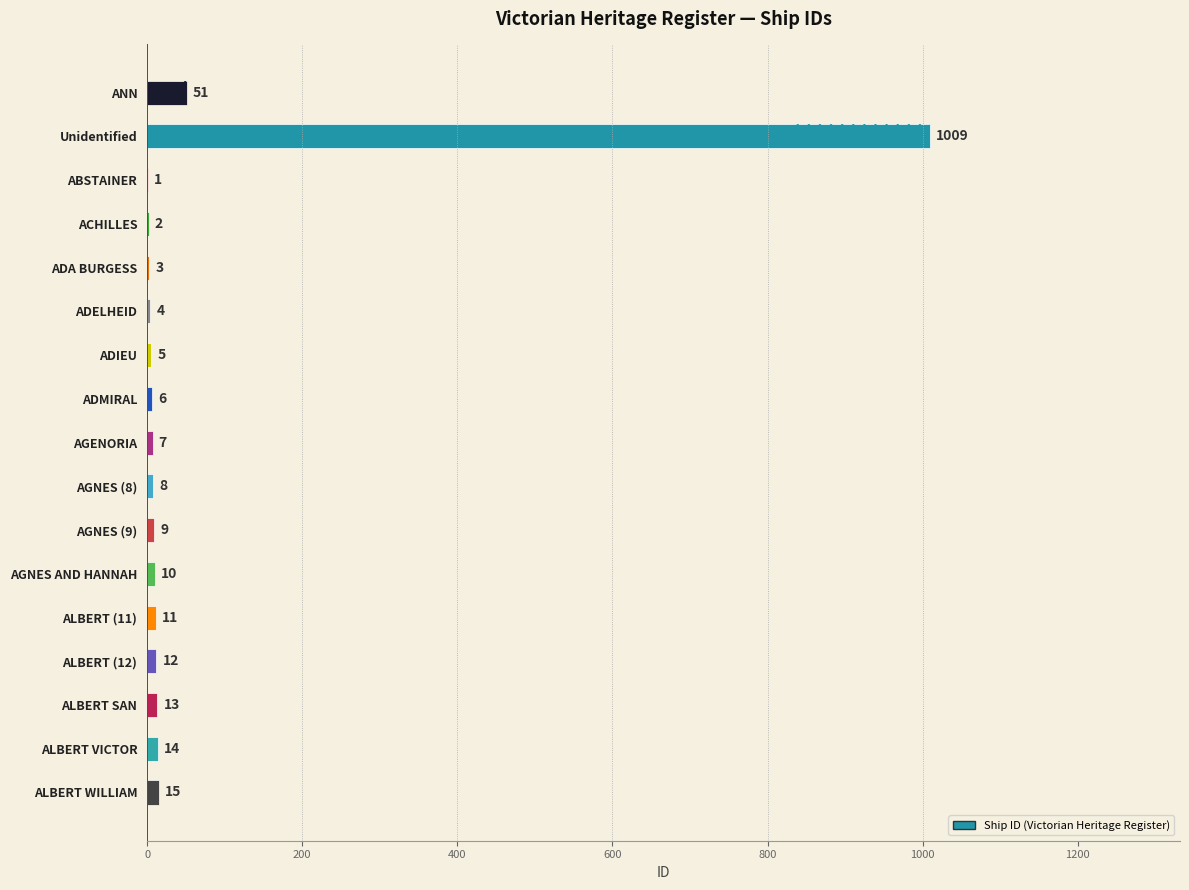

How many values exceed 9?

8